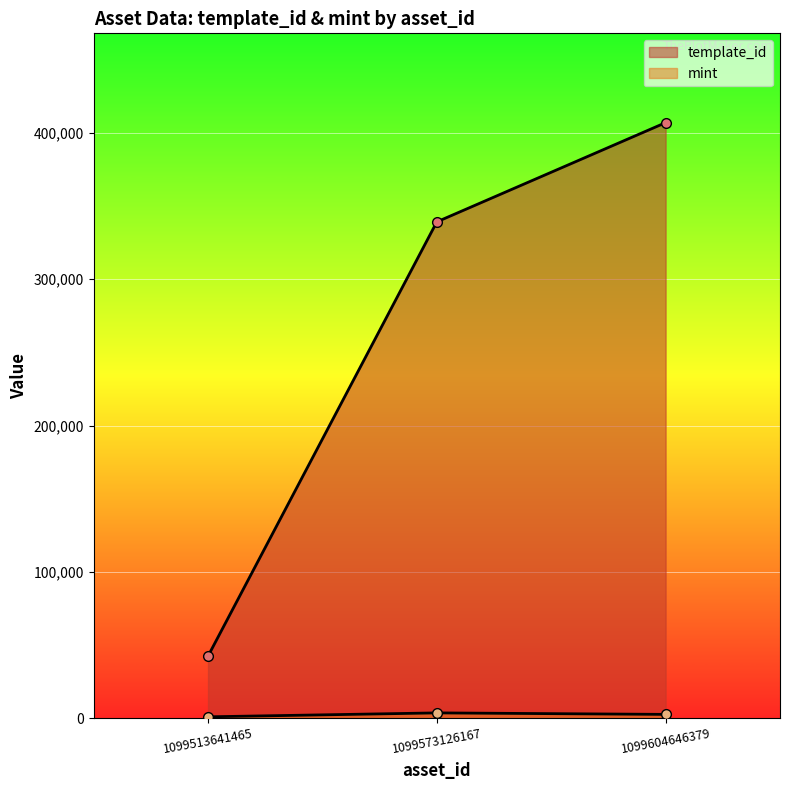

The template_id series shows 339228 at 1099573126167. True or false?

True